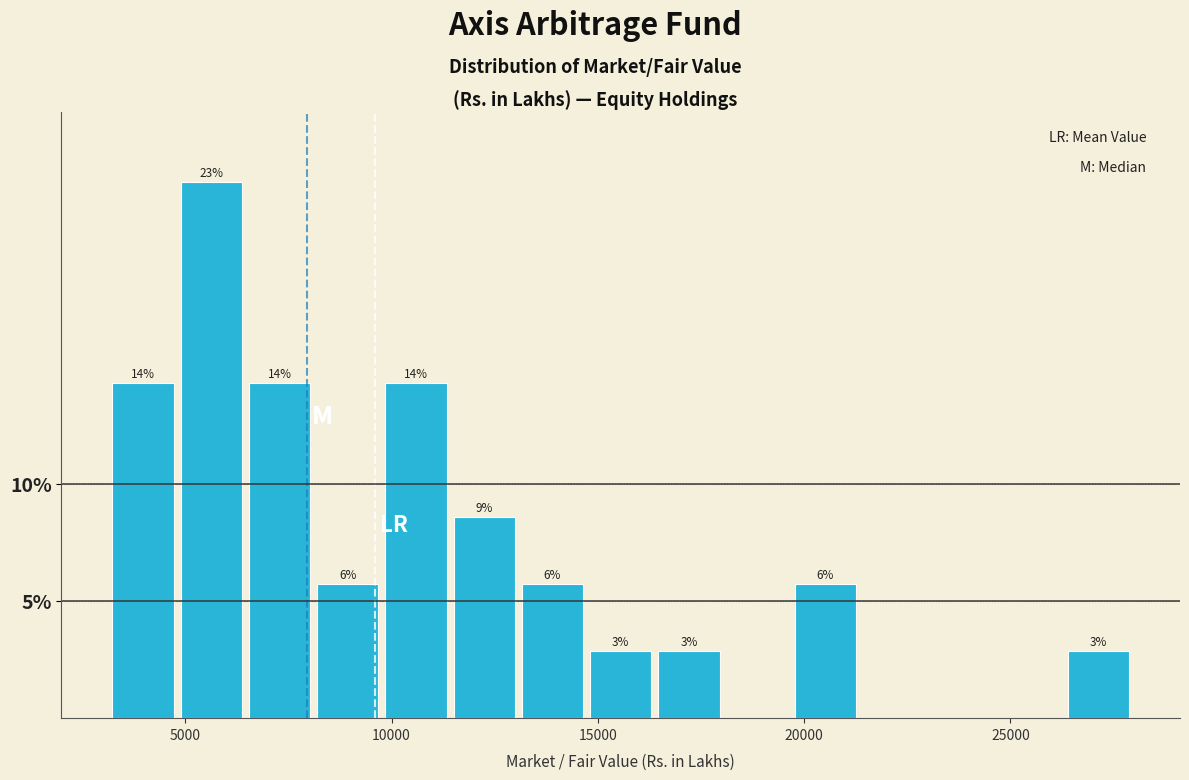

Around what value on the x-axis is the tallest bar? Give the approximate position of its centre, as read against the axis.

5500